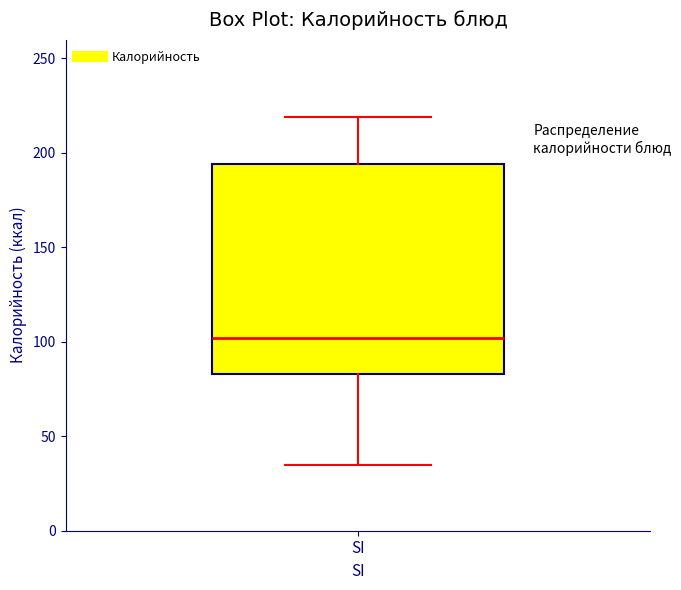

Where does the lower whisker of the box for SI end on the y-axis? The values are not printed on the chart, so give them approximately, as read against the axis.

35